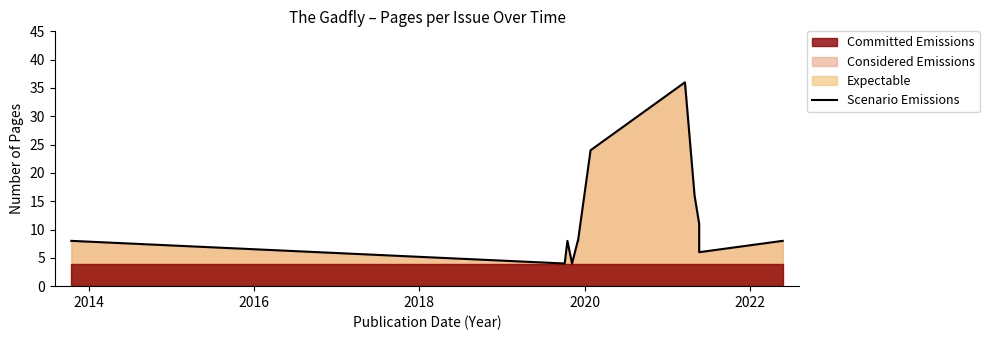

Does the chart display data point markers on the line(s)?

No